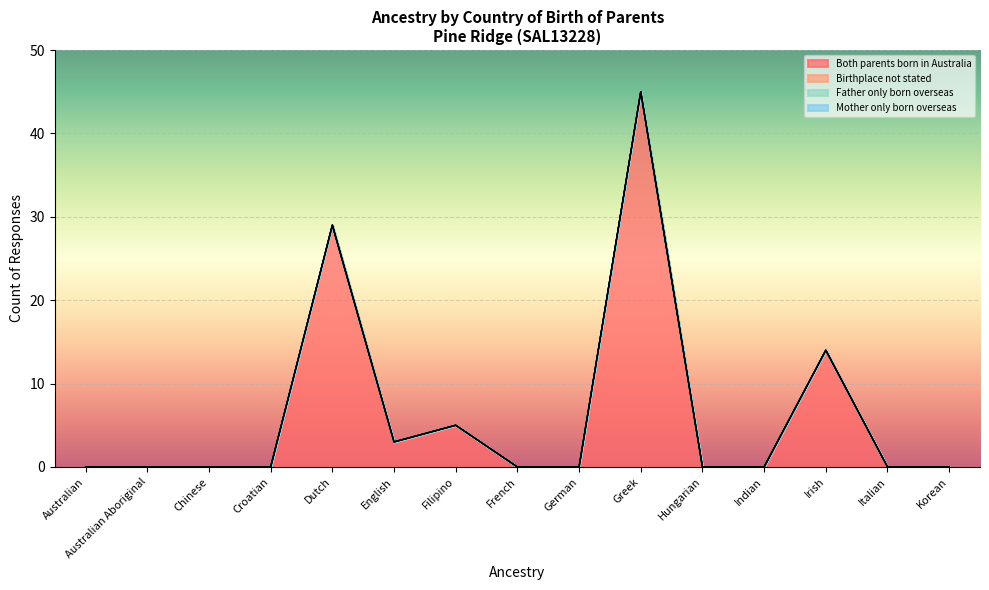

Which label corresponds to the largest value in the chart?

Greek